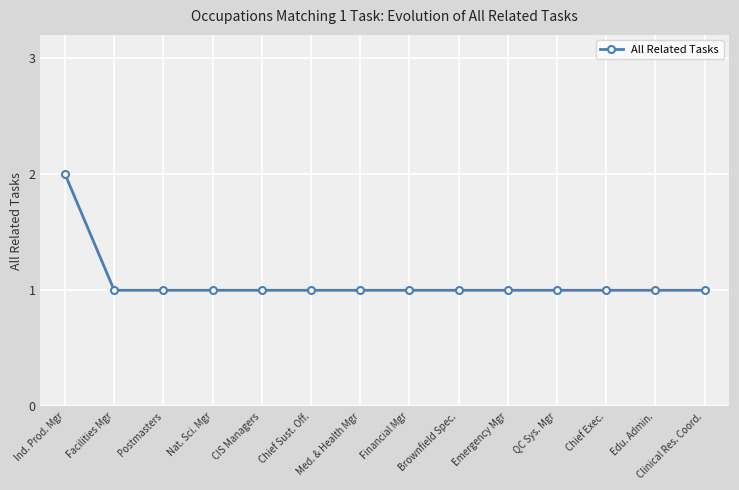

How many lines are shown in the chart?

1